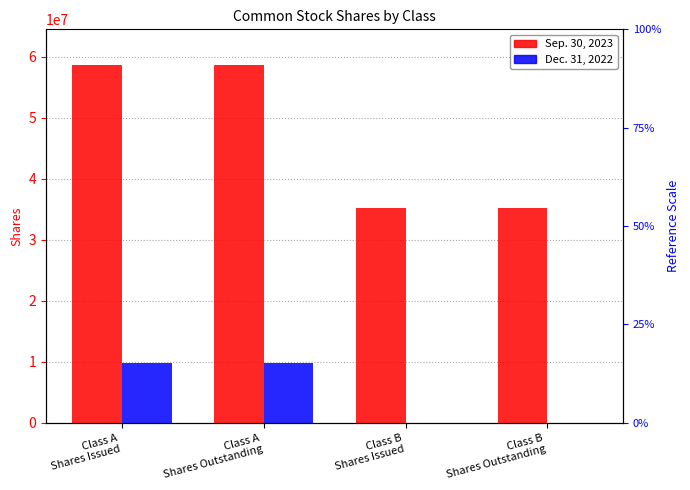

List the series in order of their overall mean, highest first.

Sep. 30, 2023, Dec. 31, 2022